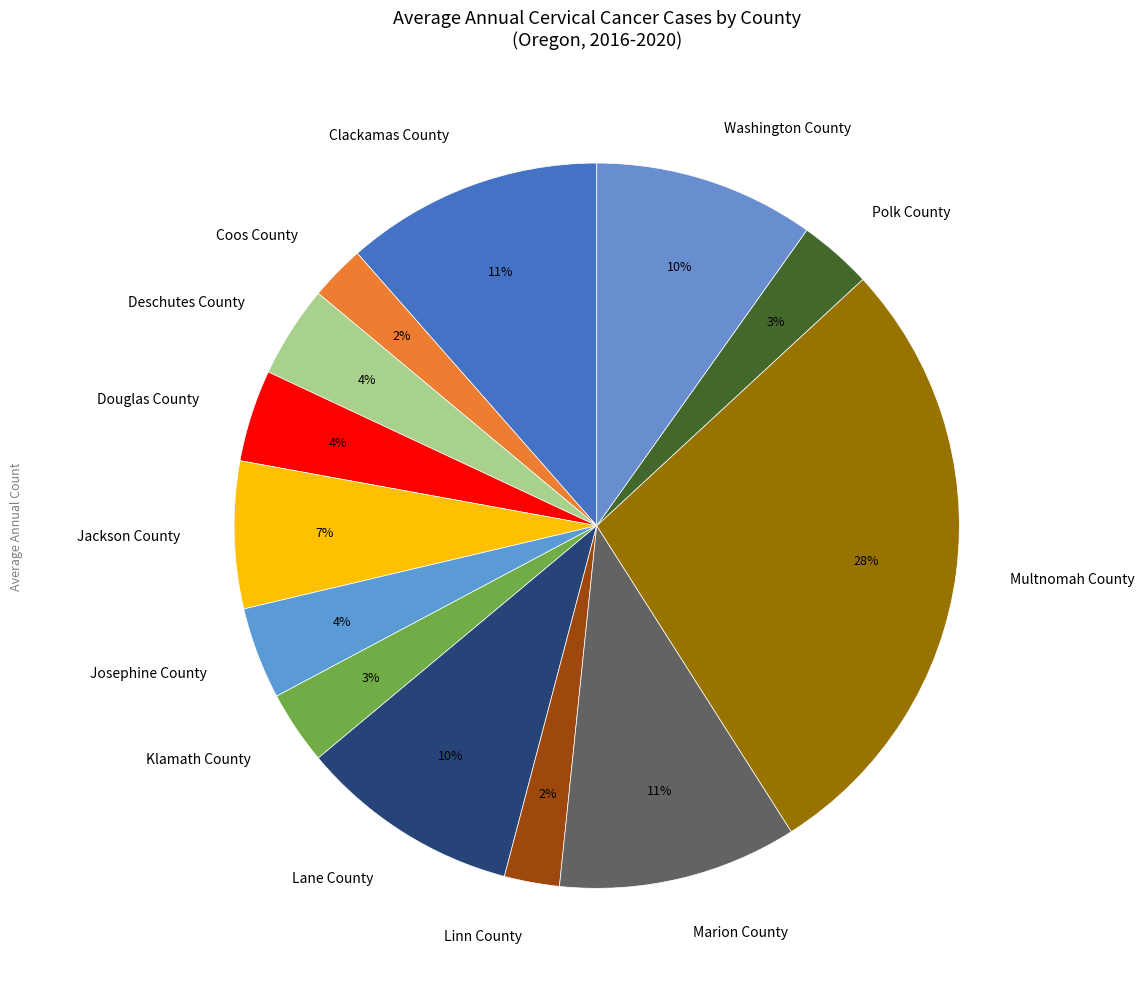

To the nearest percent, what is the average slice percentage?

8%